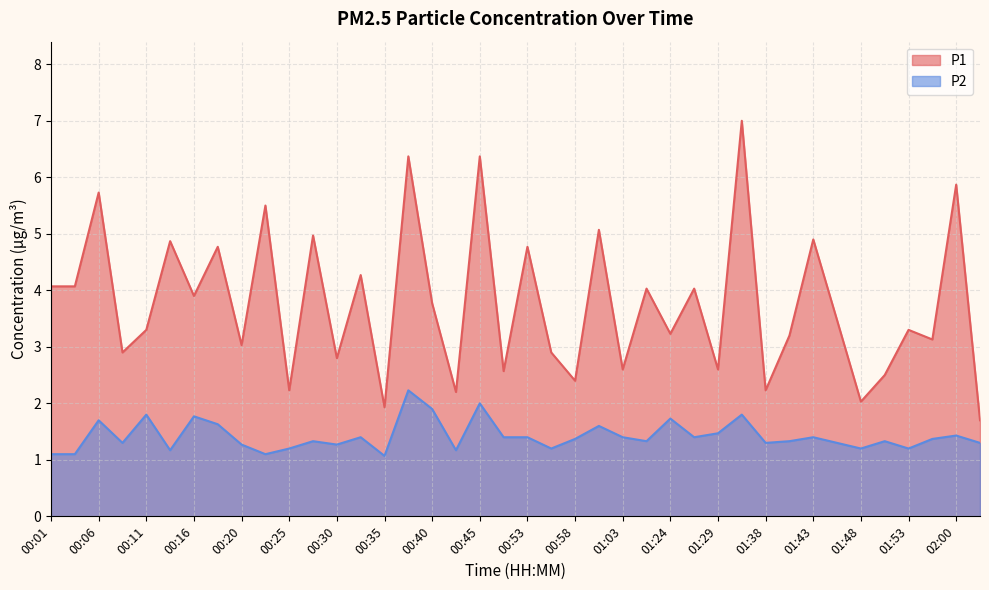

Reading right to left, transcribe all the data shown in this chart.

P1: 02:03=1.7	02:00=5.9	01:55=3.1	01:53=3.3	01:50=2.5	01:48=2.0	01:45=3.5	01:43=4.9	01:40=3.2	01:38=2.2	01:32=7.0	01:29=2.6	01:27=4.0	01:24=3.2	01:16=4.0	01:03=2.6	01:01=5.1	00:58=2.4	00:56=2.9	00:53=4.8	00:50=2.6	00:45=6.4	00:43=2.2	00:40=3.8	00:37=6.4	00:35=1.9	00:33=4.3	00:30=2.8	00:28=5.0	00:25=2.2	00:23=5.5	00:20=3.0	00:18=4.8	00:16=3.9	00:13=4.9	00:11=3.3	00:08=2.9	00:06=5.7	00:03=4.1	00:01=4.1
P2: 02:03=1.3	02:00=1.4	01:55=1.4	01:53=1.2	01:50=1.3	01:48=1.2	01:45=1.3	01:43=1.4	01:40=1.3	01:38=1.3	01:32=1.8	01:29=1.5	01:27=1.4	01:24=1.7	01:16=1.3	01:03=1.4	01:01=1.6	00:58=1.4	00:56=1.2	00:53=1.4	00:50=1.4	00:45=2.0	00:43=1.2	00:40=1.9	00:37=2.2	00:35=1.1	00:33=1.4	00:30=1.3	00:28=1.3	00:25=1.2	00:23=1.1	00:20=1.3	00:18=1.6	00:16=1.8	00:13=1.2	00:11=1.8	00:08=1.3	00:06=1.7	00:03=1.1	00:01=1.1